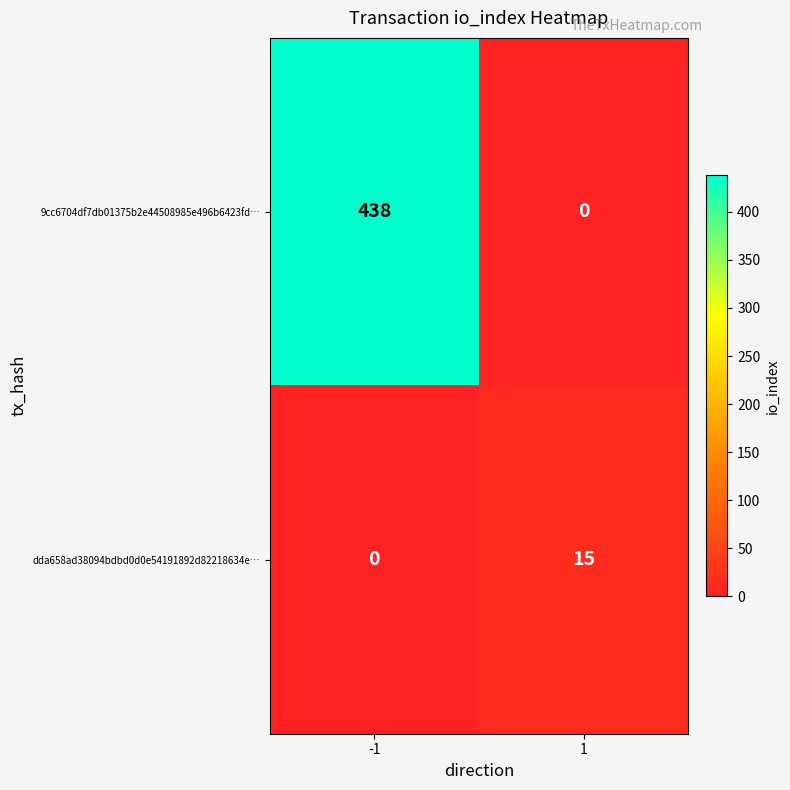

List the series in order of their peak value, highest first.

9cc6704df7db01375b2e44508985e496b6423fd…, dda658ad38094bdbd0d0e54191892d82218634e…